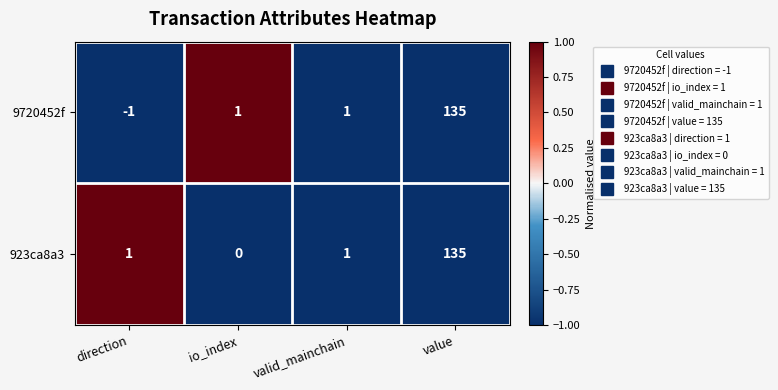

What is the minimum value shown in the chart?

-1